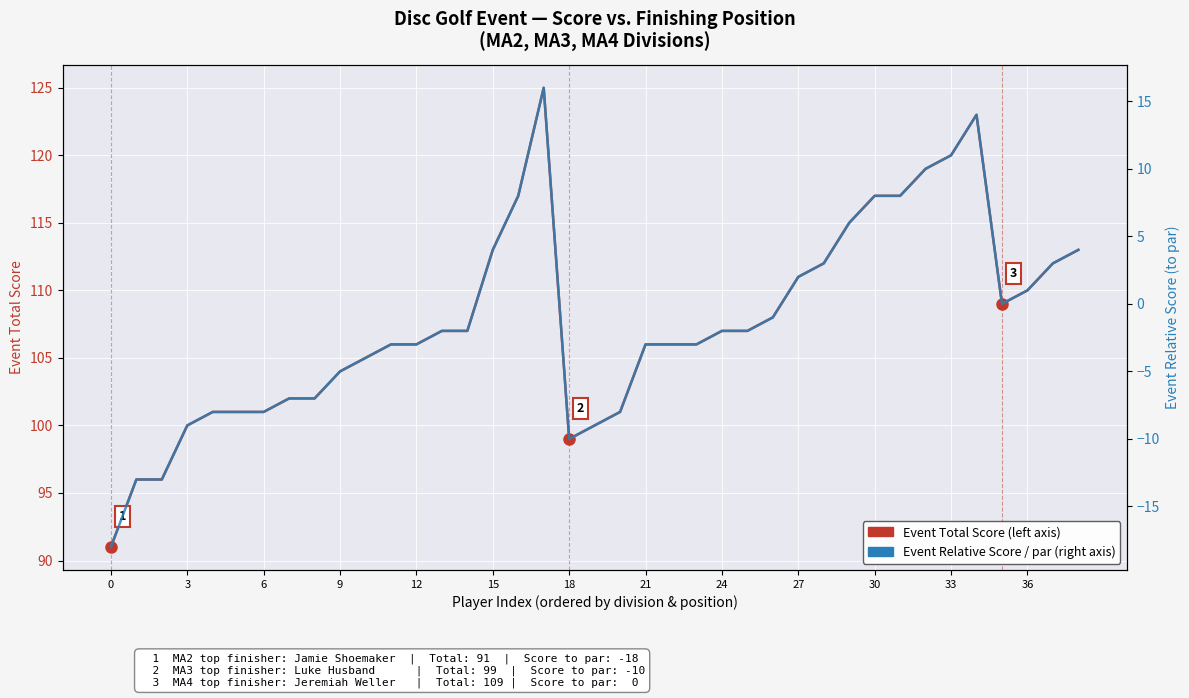

The value of Event Relative Score (to par) at 3 is -22. True or false?

False